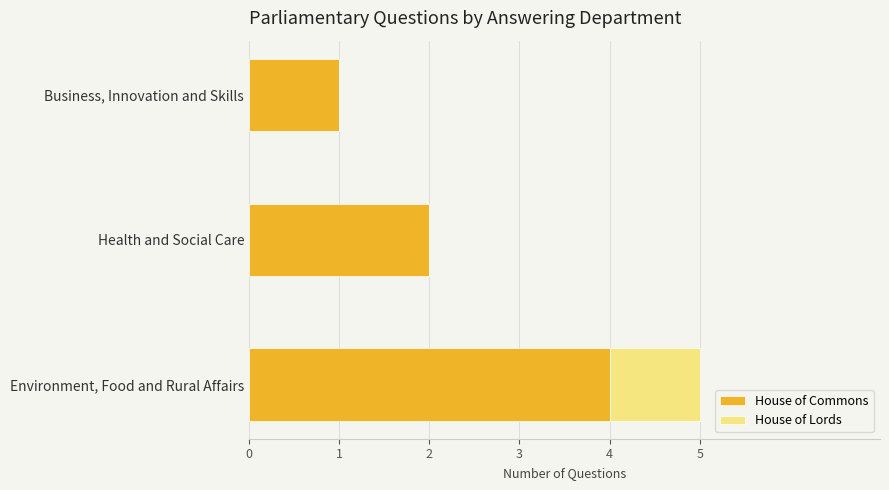

Which category has the highest value in the House of Commons series?

Environment, Food and Rural Affairs